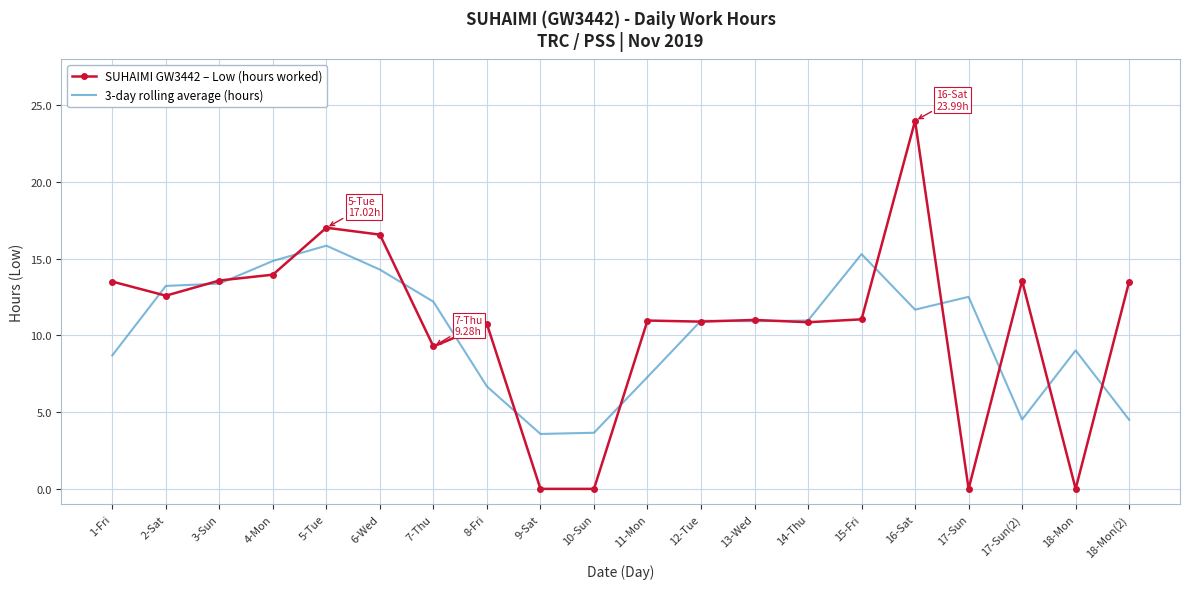

Which category has the highest value across all series?

16-Sat